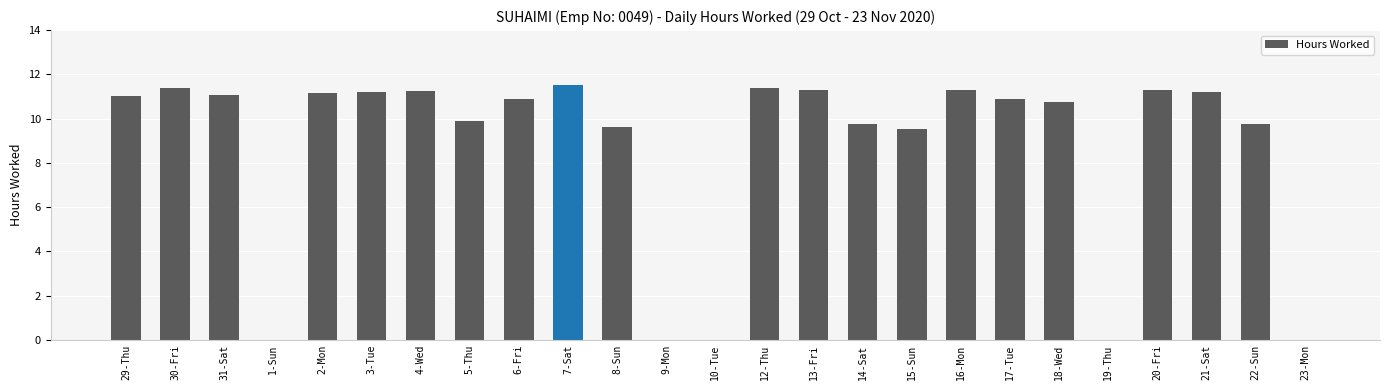

Is it true that the value at 20-Fri is 4.7?

False